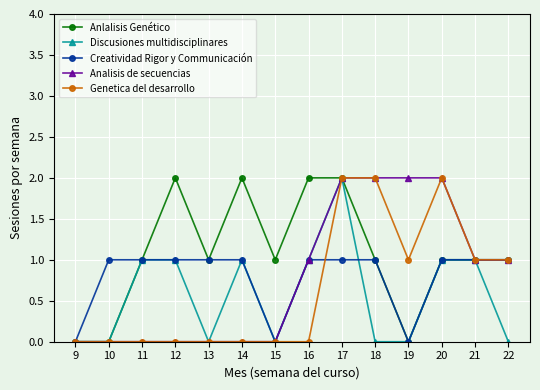

What is the difference between the maximum and minimum values in the Discusiones multidisciplinares series?

2